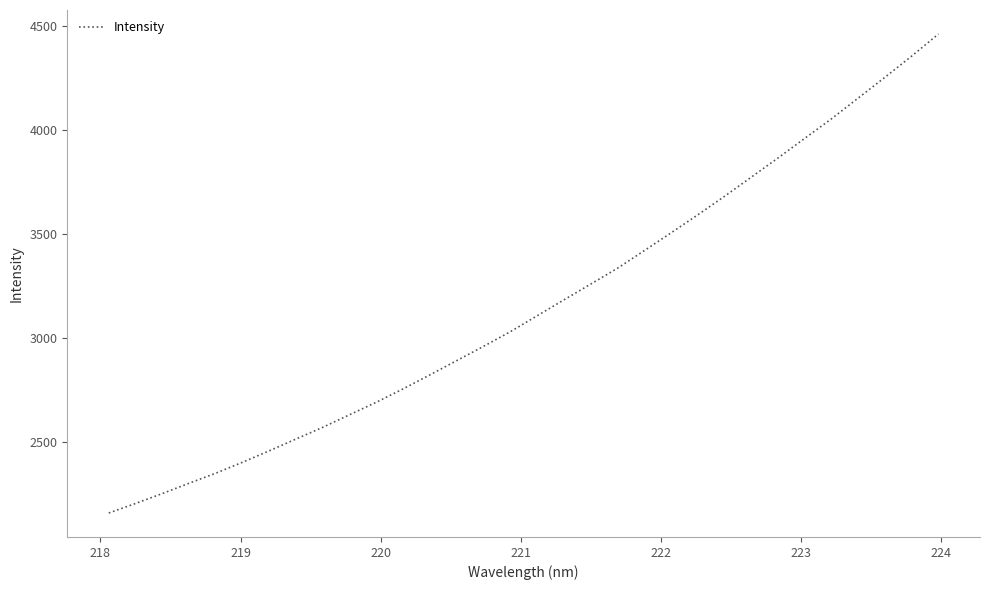

How many series are shown in this chart?

1